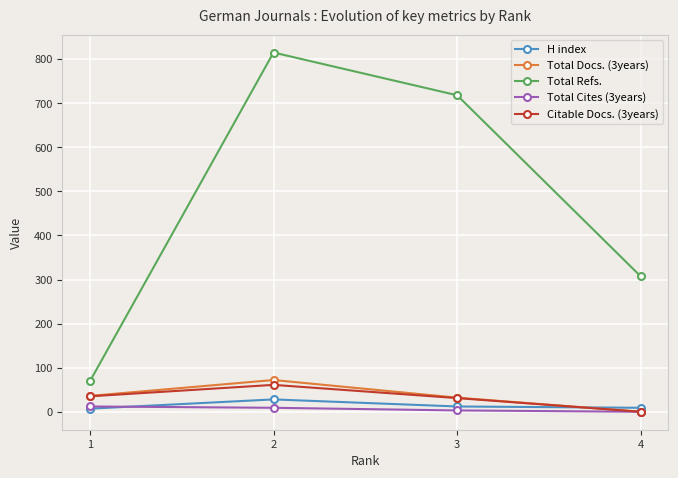

True or false: Total Refs. has more than 2 points higher than both neighbors.

False